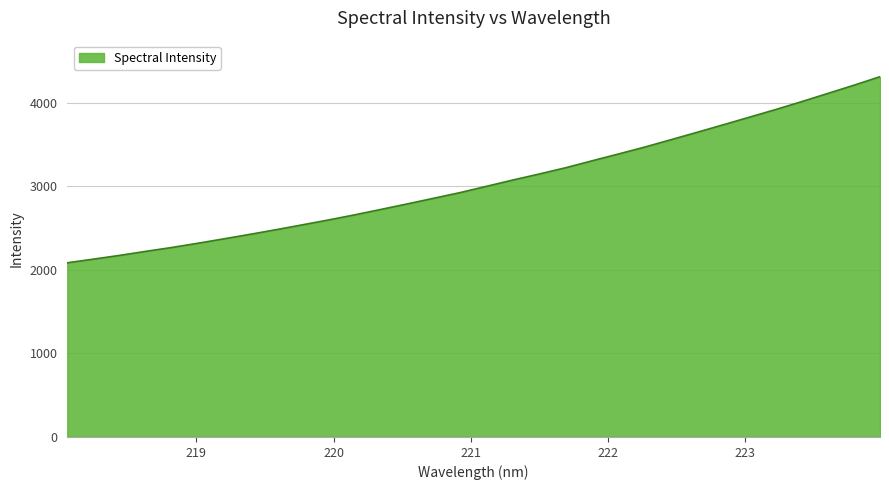

What is the smallest value displayed?

2085.8